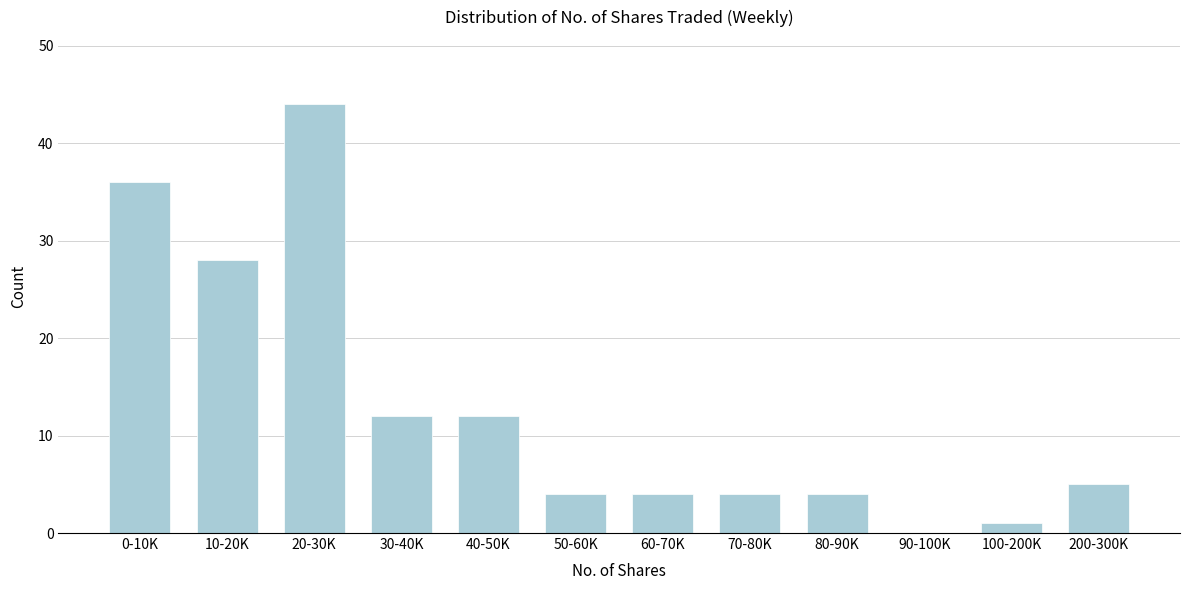

Reading right to left, transcribe all the data shown in this chart.

200-300K=5	100-200K=1	90-100K=0	80-90K=4	70-80K=4	60-70K=4	50-60K=4	40-50K=12	30-40K=12	20-30K=44	10-20K=28	0-10K=36